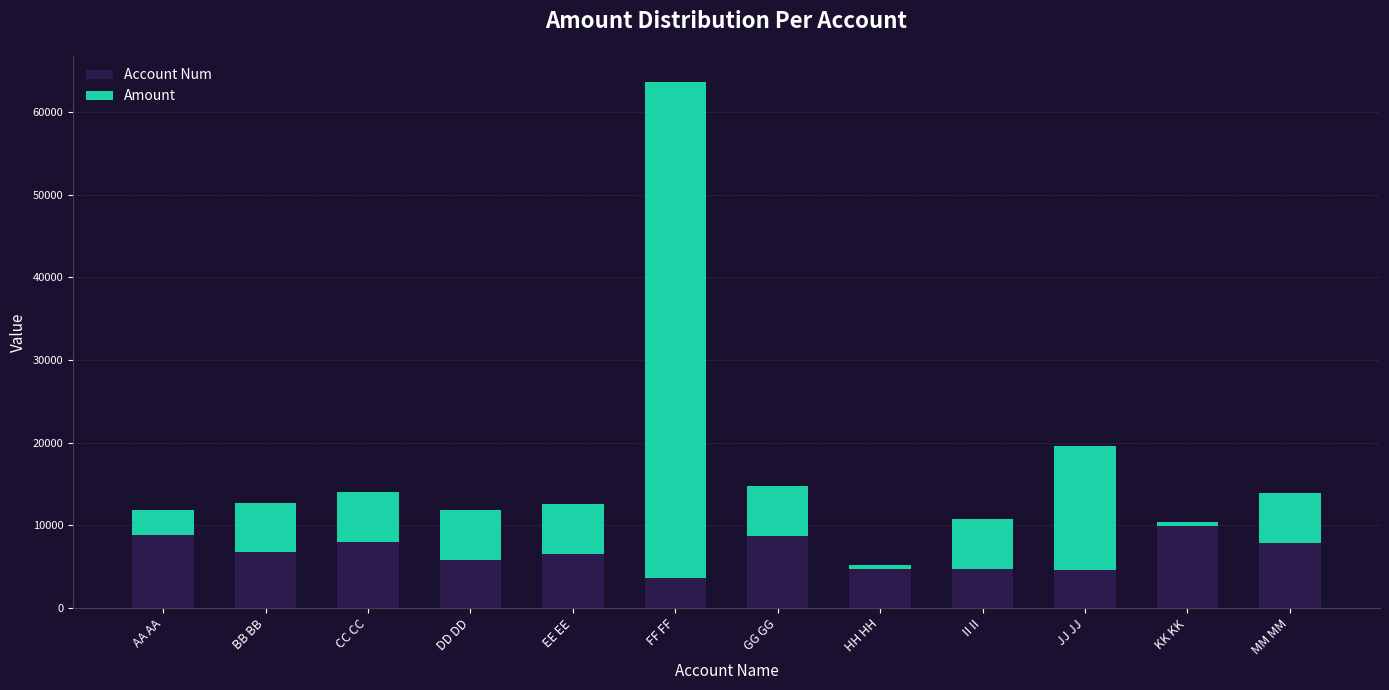

What is the minimum value for Account Num?

3654